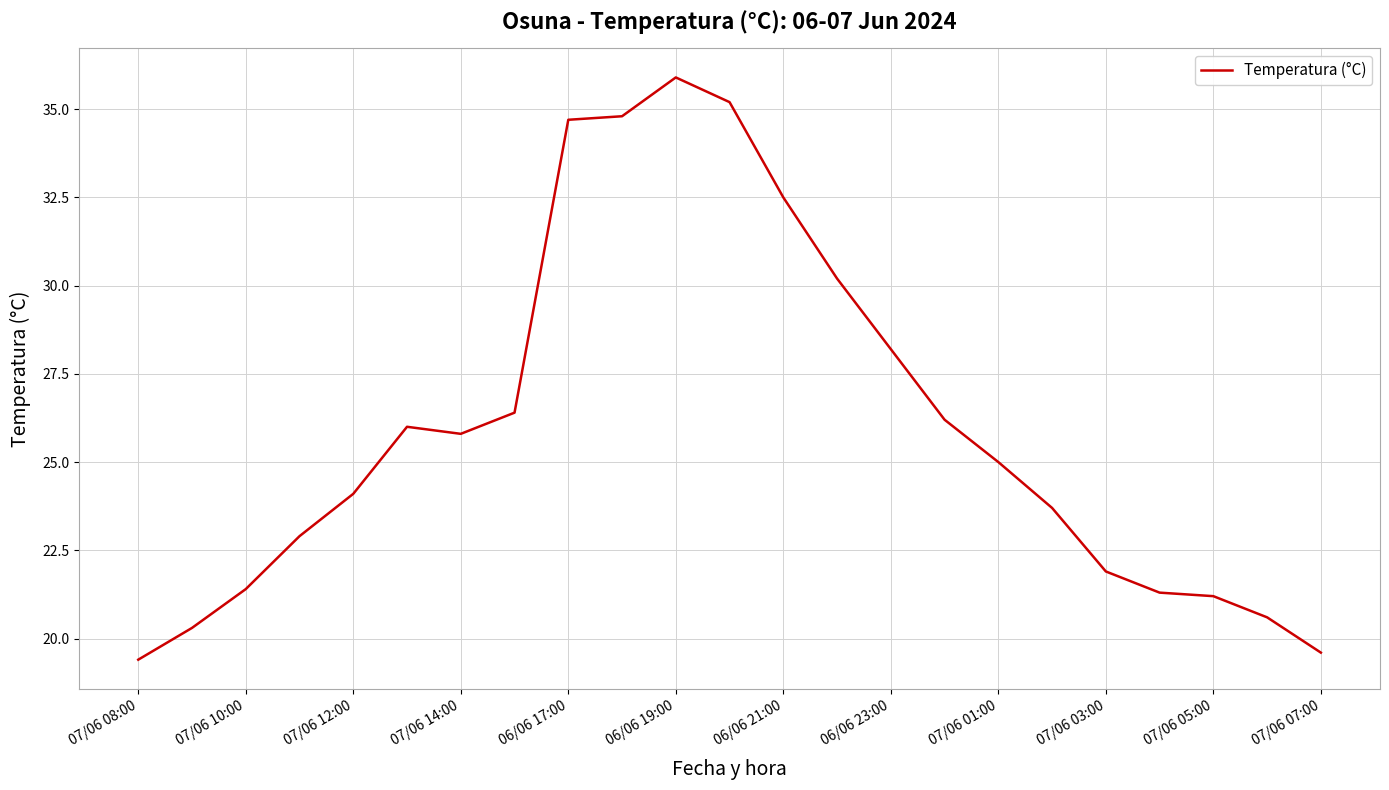

What is the maximum value shown in the chart?

35.9